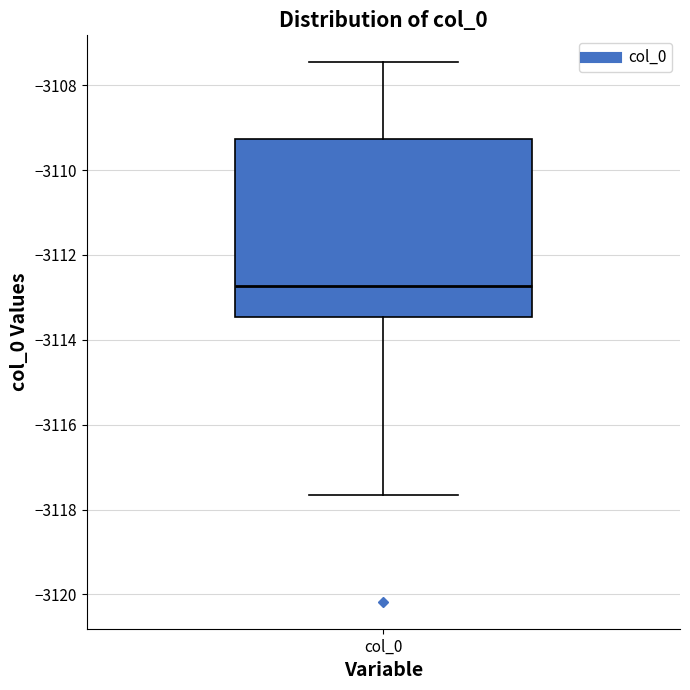

Transcribe this box plot: give where the median line is, the range the box spans, and where the two whiskers end, as read against the y-axis. The values are not printed on the chart, so give them approximately, as read against the axis.

median -3112.8, box -3113.4 to -3109.2, whiskers -3117.6 to -3107.4